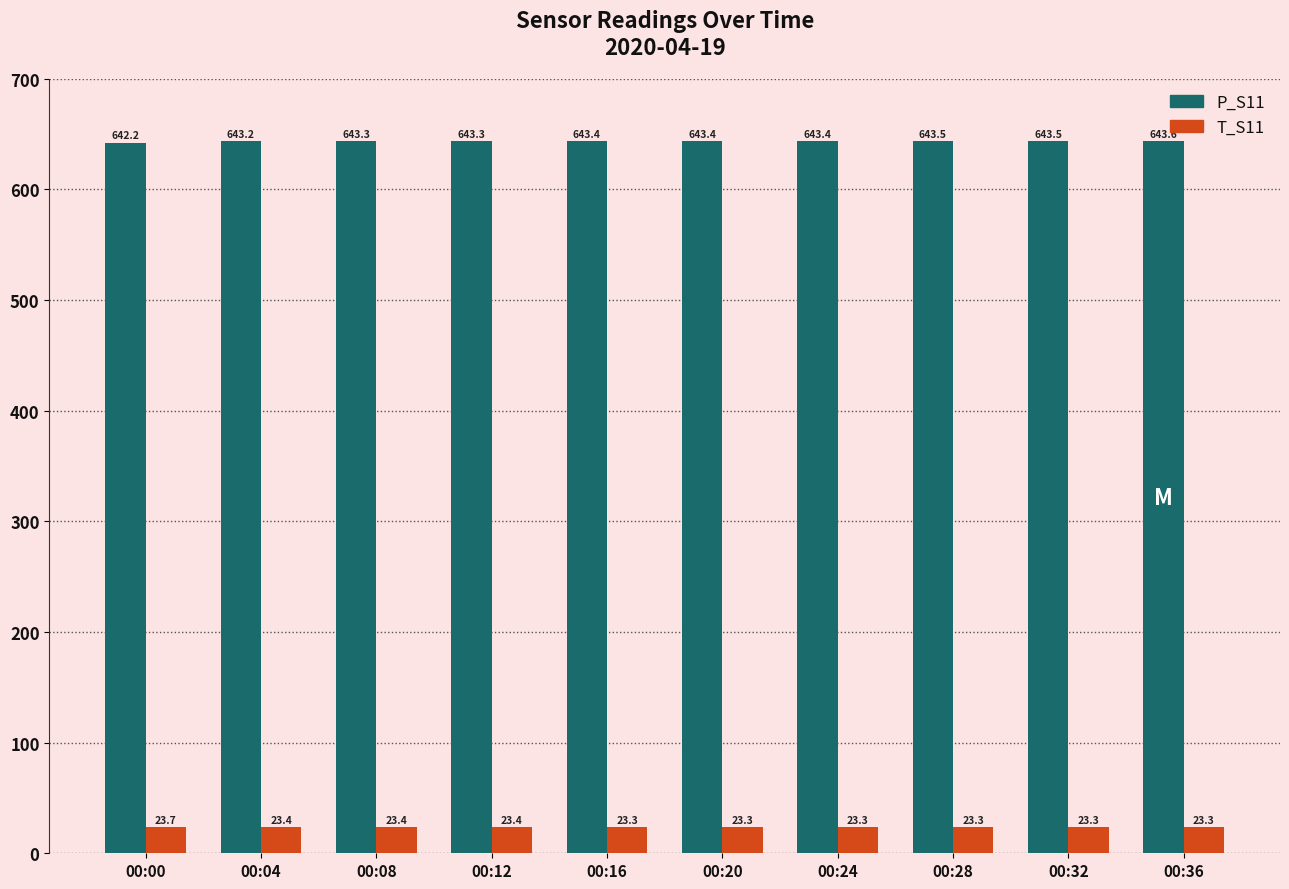

Is the value of P_S11 at 00:28 greater than the value of T_S11 at 00:12?

Yes